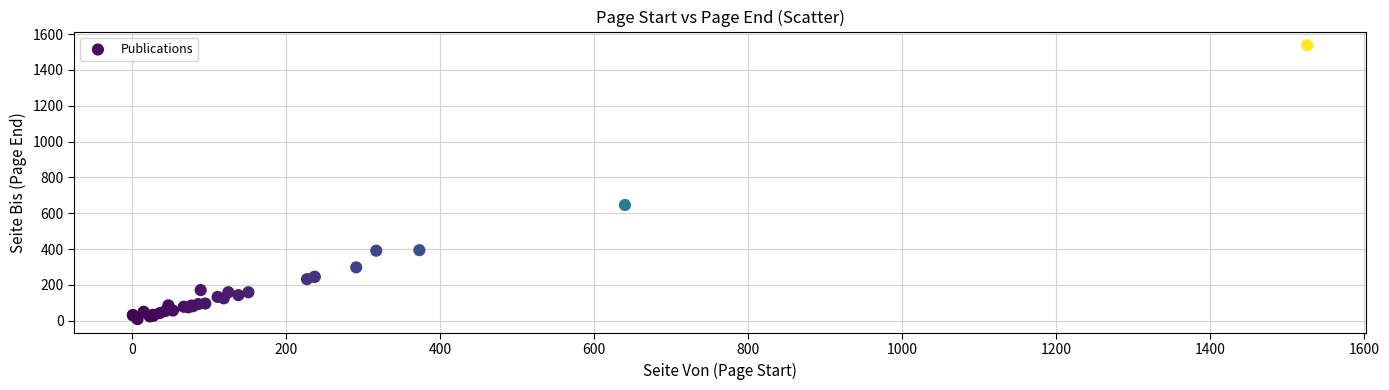

What Y value in the scatter plot is closest to 773?

646